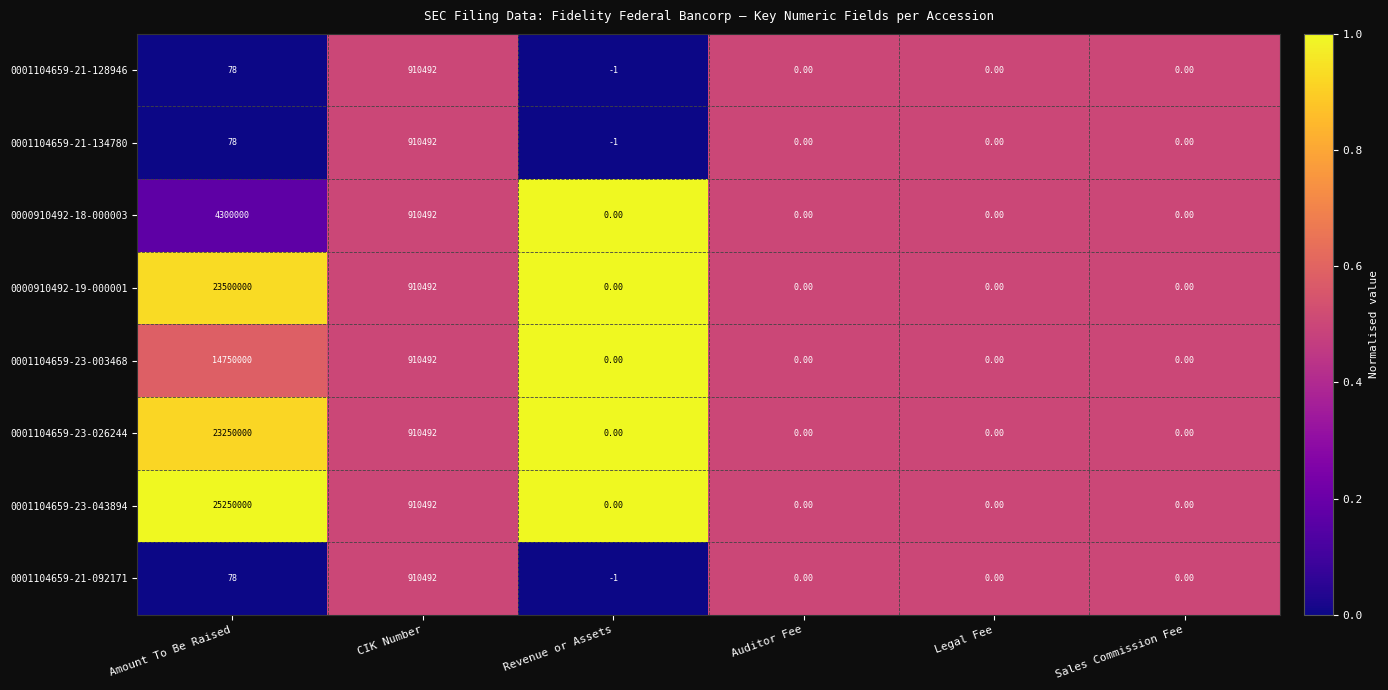

Which series has the widest spread of values?

0001104659-23-043894